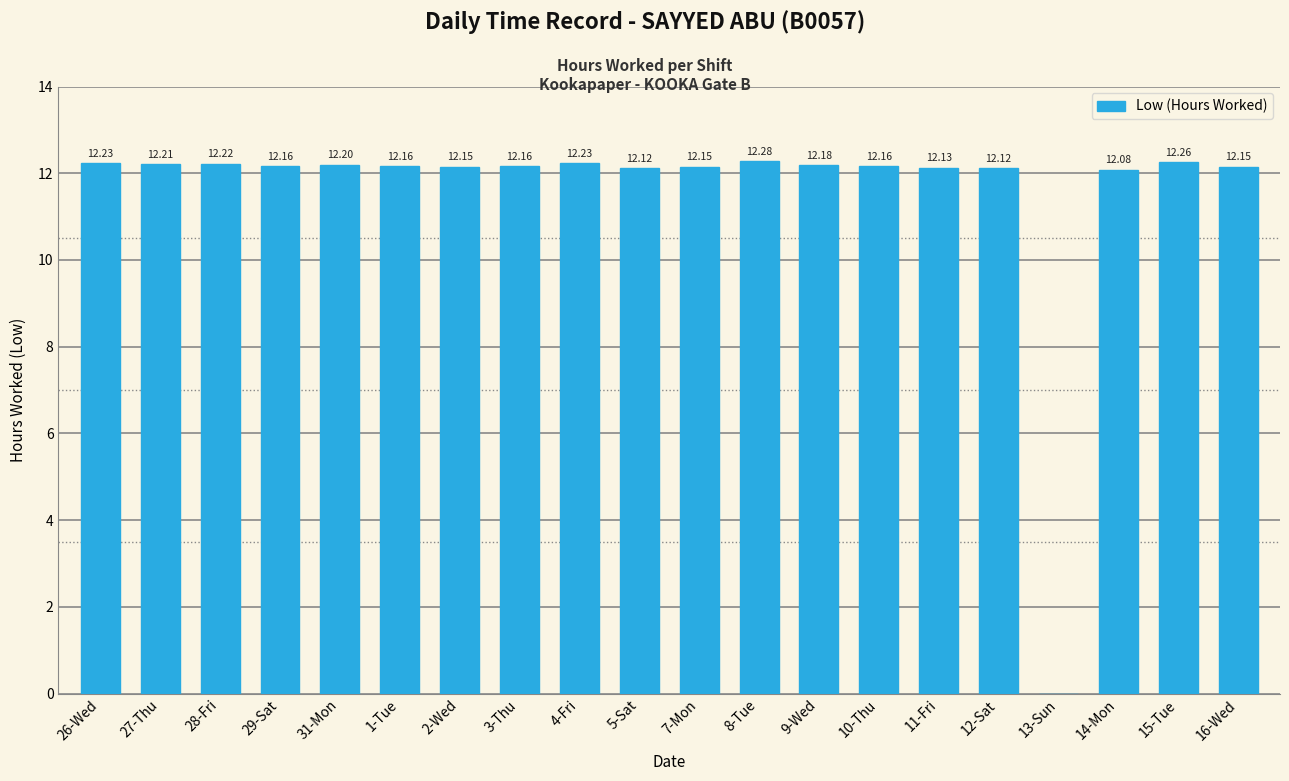

The value at 2-Wed is 5.9. True or false?

False